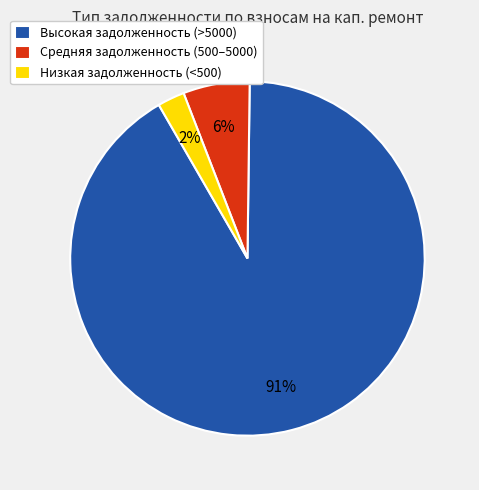

To the nearest percent, what is the average slice percentage?

33%